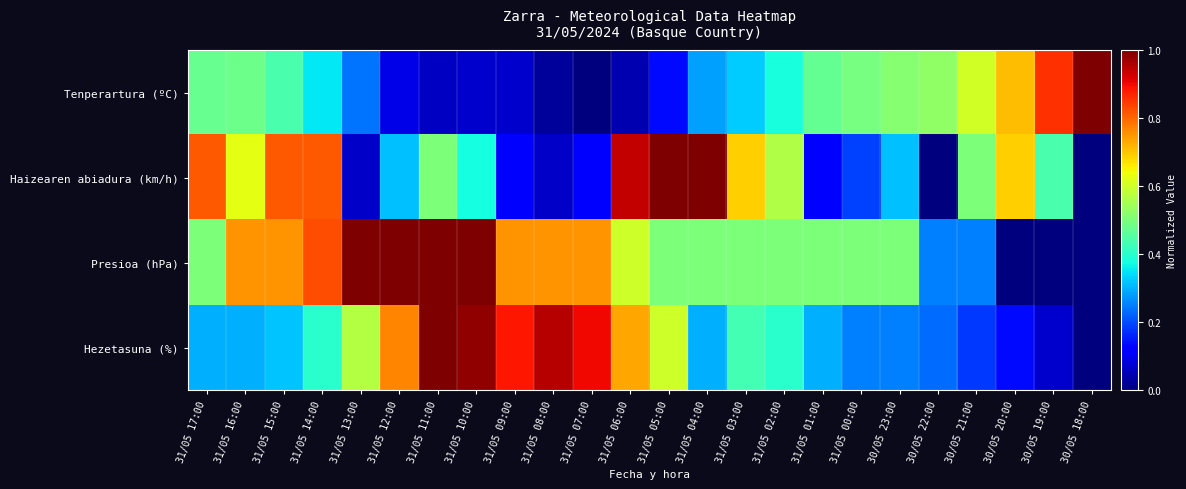

What is the total value across all series at 31/05 06:00?

2.3